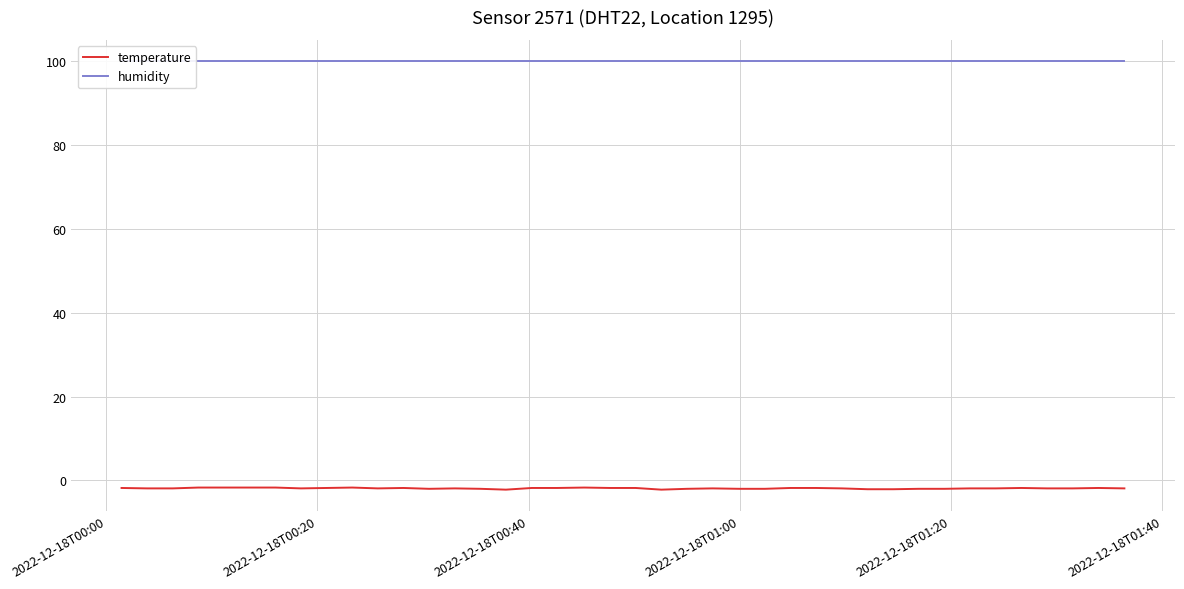

True or false: temperature and humidity cross at least once.

False